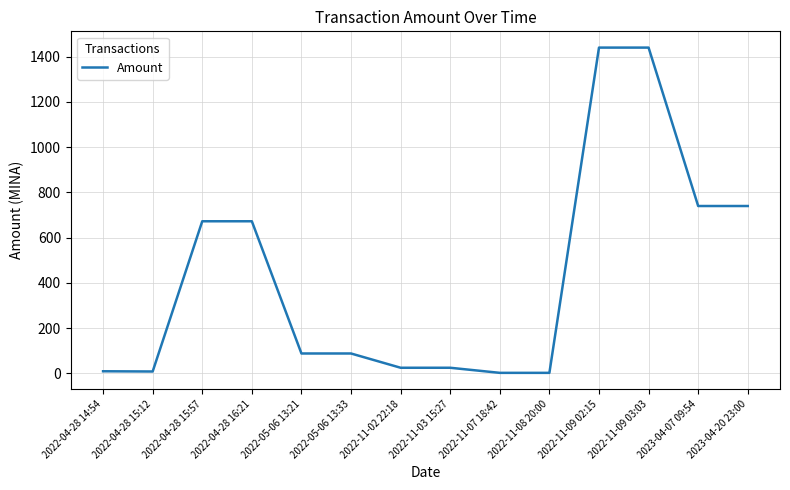

What is the ratio of the value at 2023-04-20 23:00 to the value at 2022-11-09 03:03?

0.5